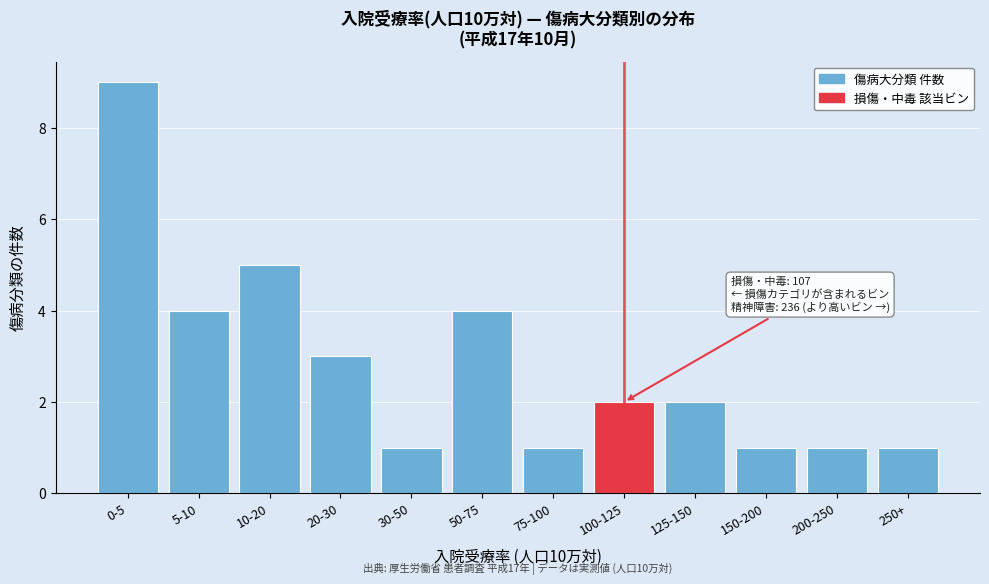

Reading right to left, transcribe all the data shown in this chart.

250+=1	200-250=1	150-200=1	125-150=2	100-125=2	75-100=1	50-75=4	30-50=1	20-30=3	10-20=5	5-10=4	0-5=9